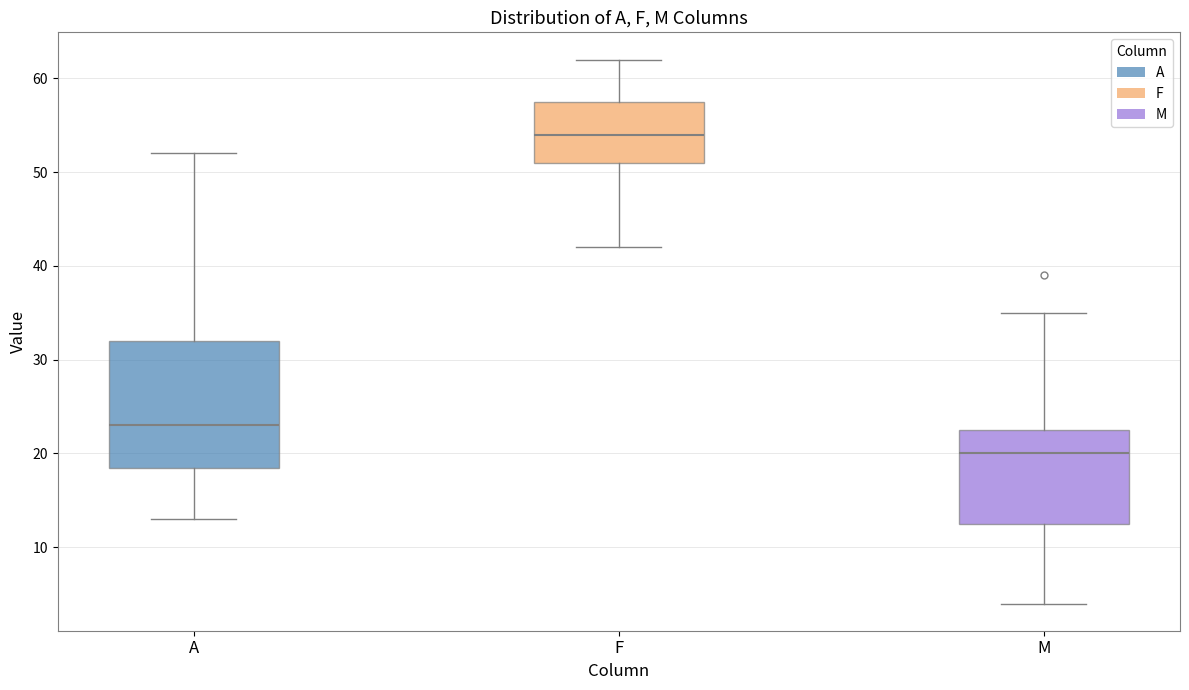

Comparing the boxes themselves (not the whiskers), which one is the tallest?

A